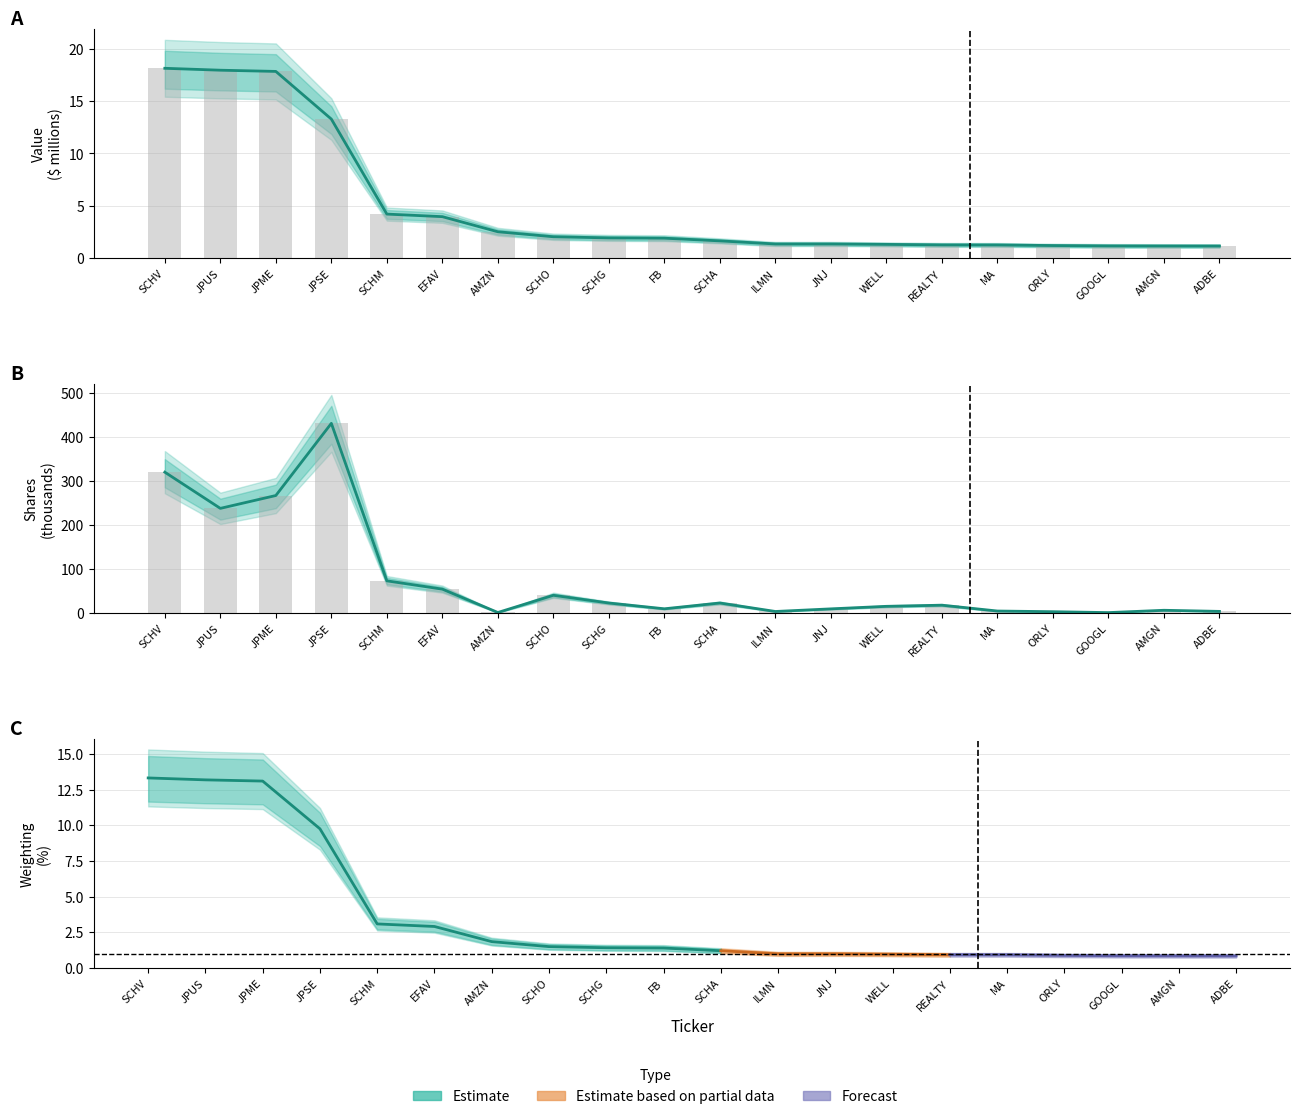

What value does the data have at SCHO?

2.0